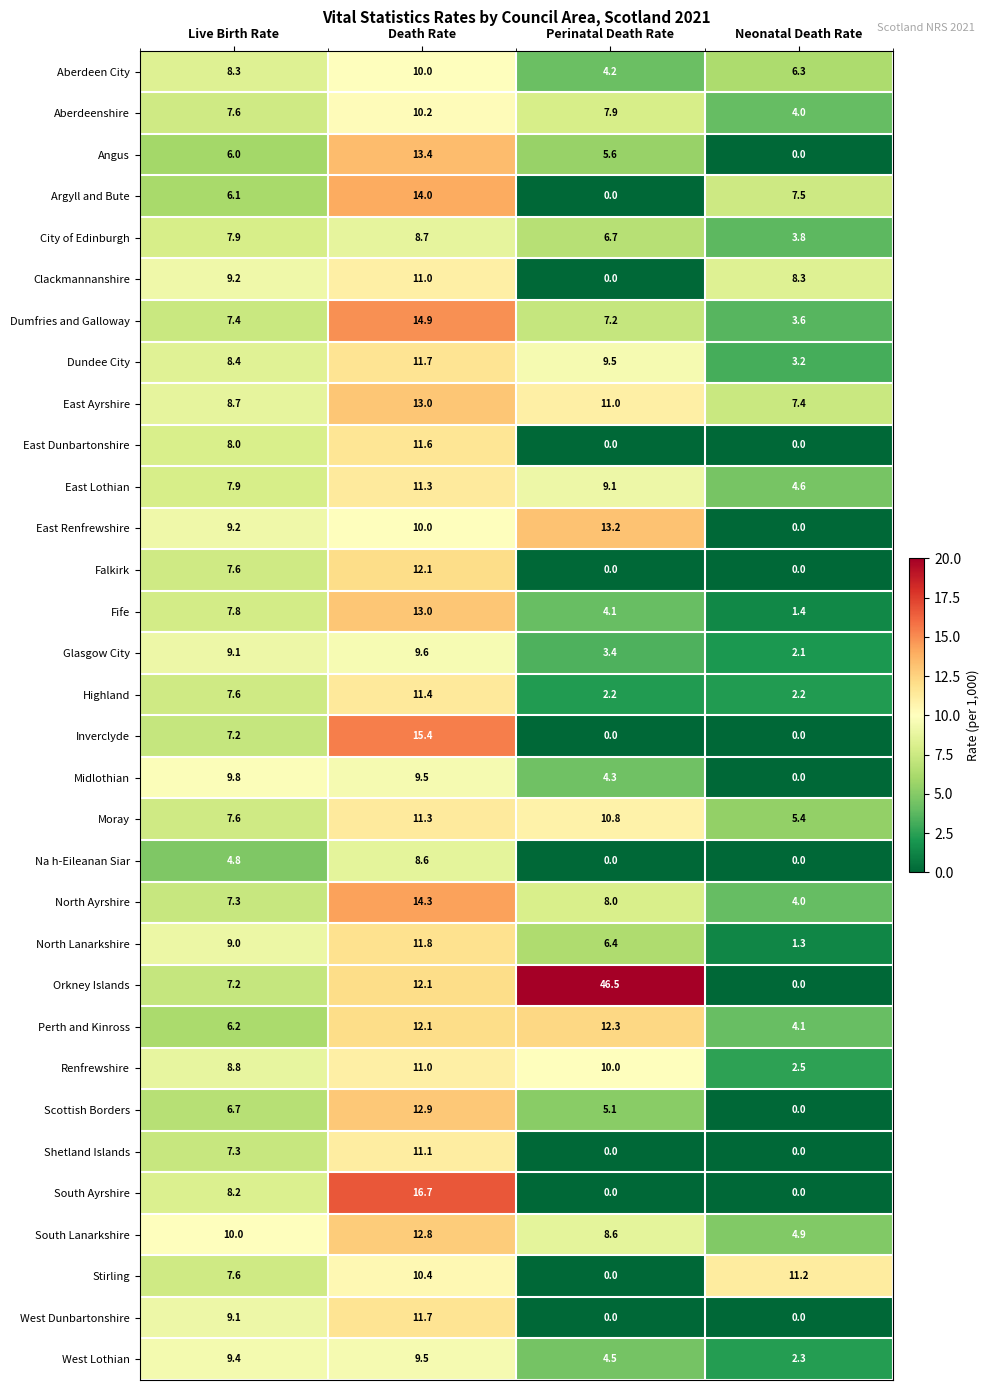

Rank the categories by North Lanarkshire value from highest to lowest.

Death Rate, Live Birth Rate, Perinatal Death Rate, Neonatal Death Rate